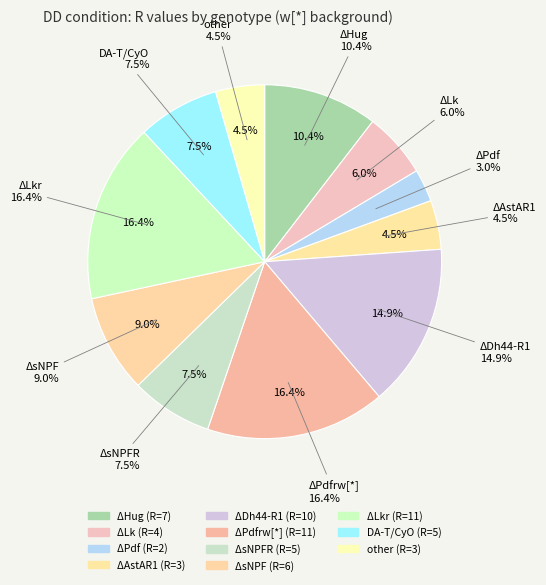

To the nearest percent, what percentage of the pie is w[*];DA-T/CyO?

7%